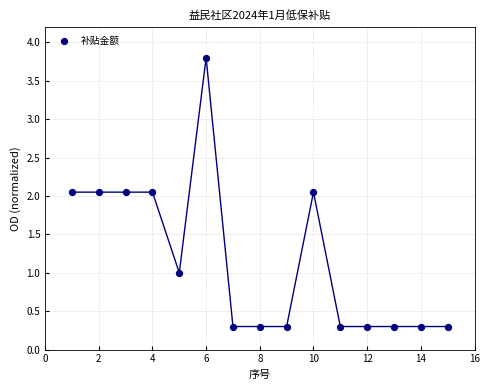

What is the range of X values (max minus min)?

14.0